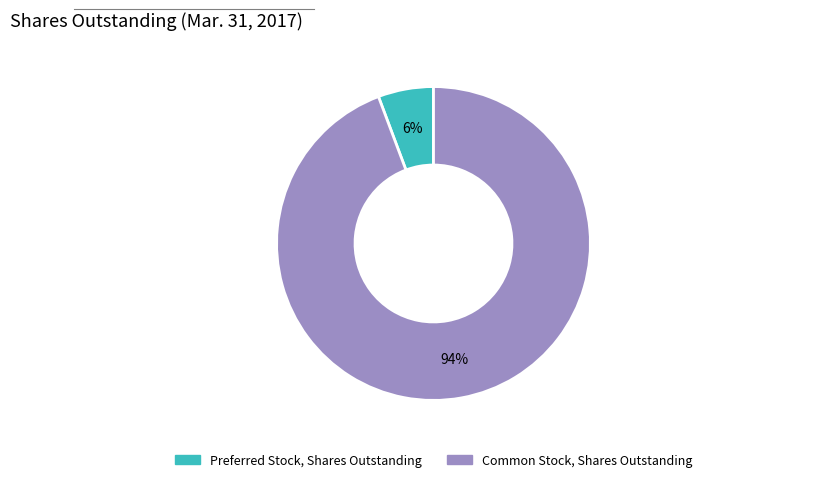

True or false: Common Stock, Shares Outstanding accounts for 94% of the total.

True